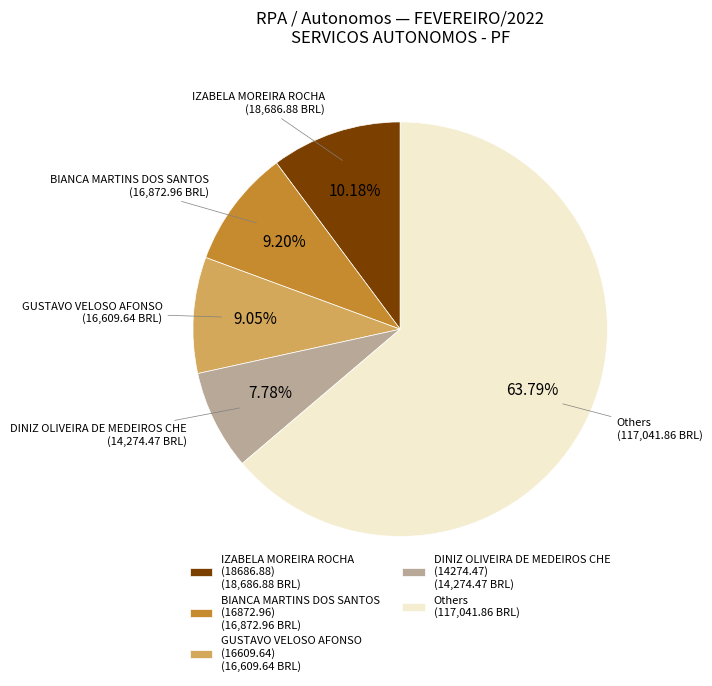

What is the smallest slice in the pie chart?

DINIZ OLIVEIRA DE MEDEIROS CHE (14274.47) (14,274.47 BRL)